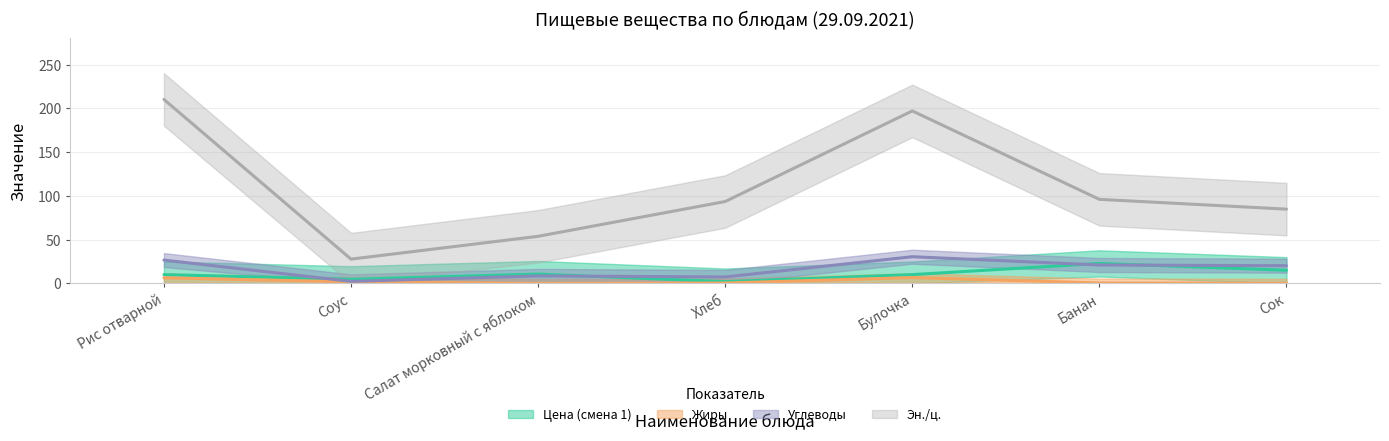

At which category is the sum across all series the highest?

Рис отварной